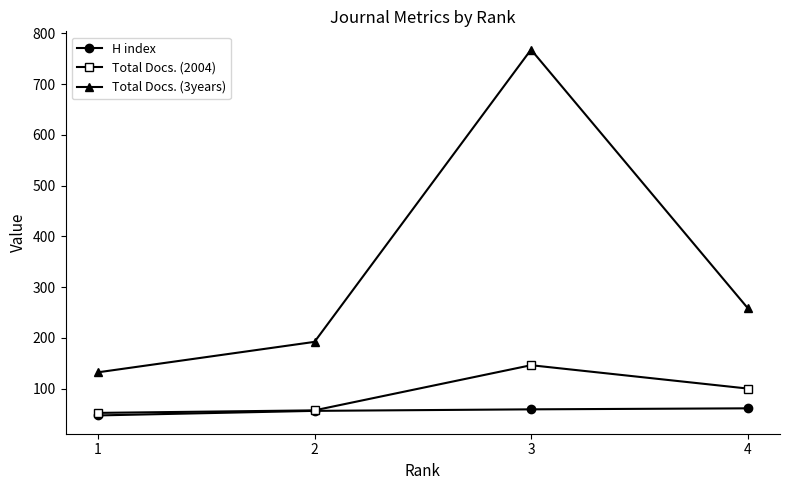

What is the approximate value of Total Docs. (2004) at 2, to the nearest 10?

60